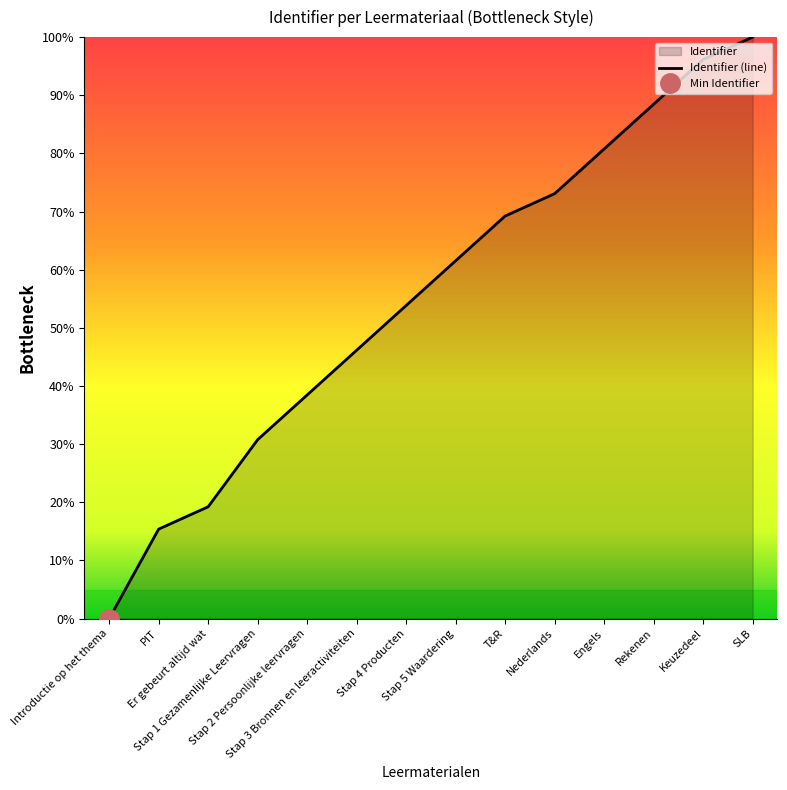

Does the chart have visible grid lines?

No